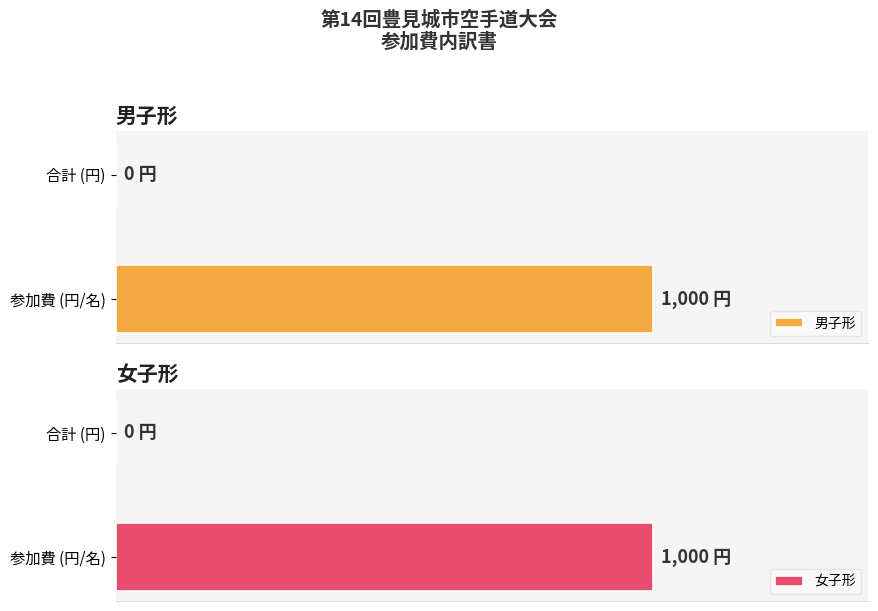

How many bars are there in each group?

2